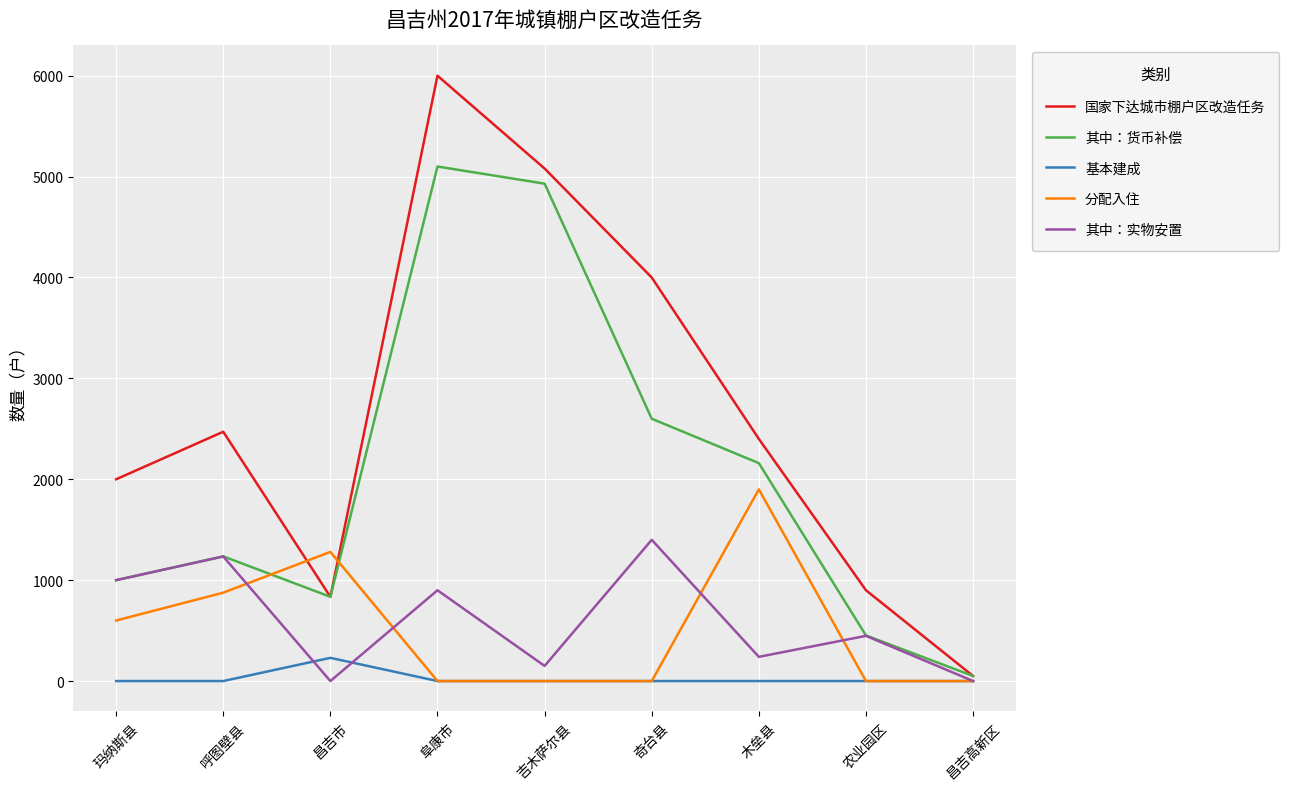

At which label does 国家下达城市棚户区改造任务 reach its peak?

阜康市